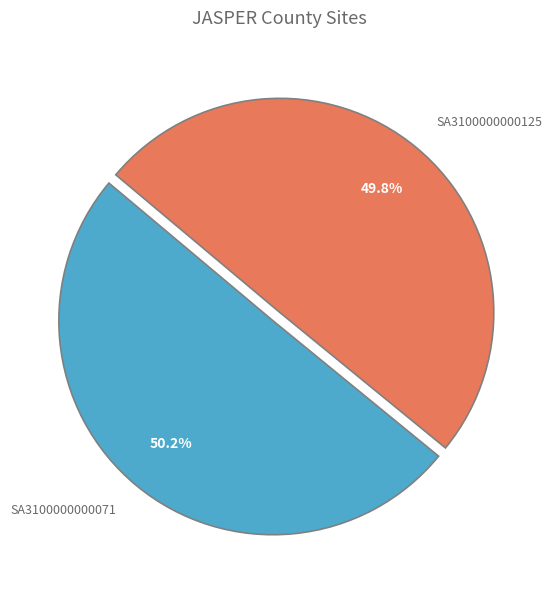

Is there a majority slice in this chart?

Yes